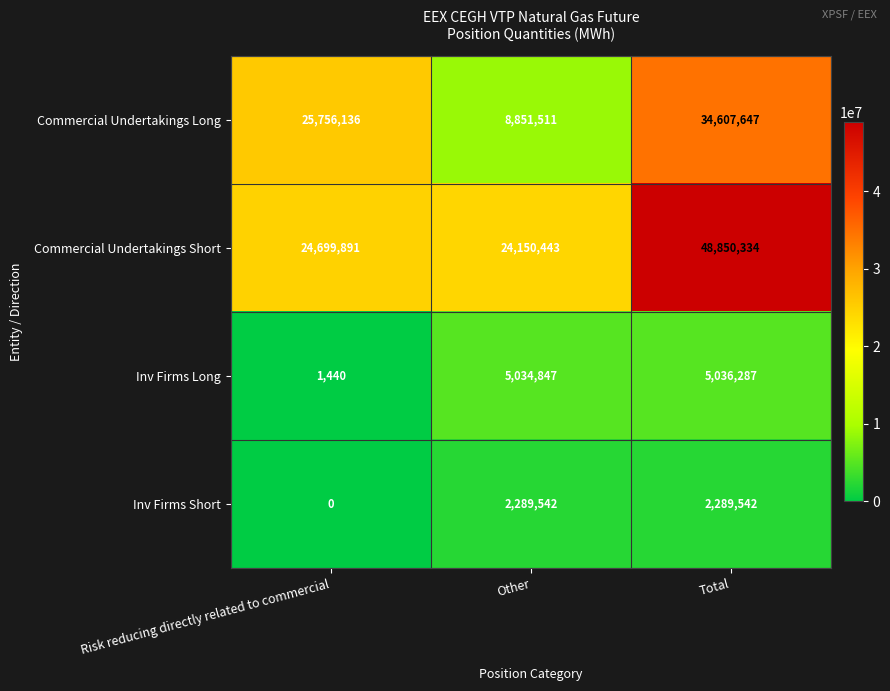

Where is Commercial Undertakings Short nearest to the value 36500388?

Risk reducing directly related to commercial